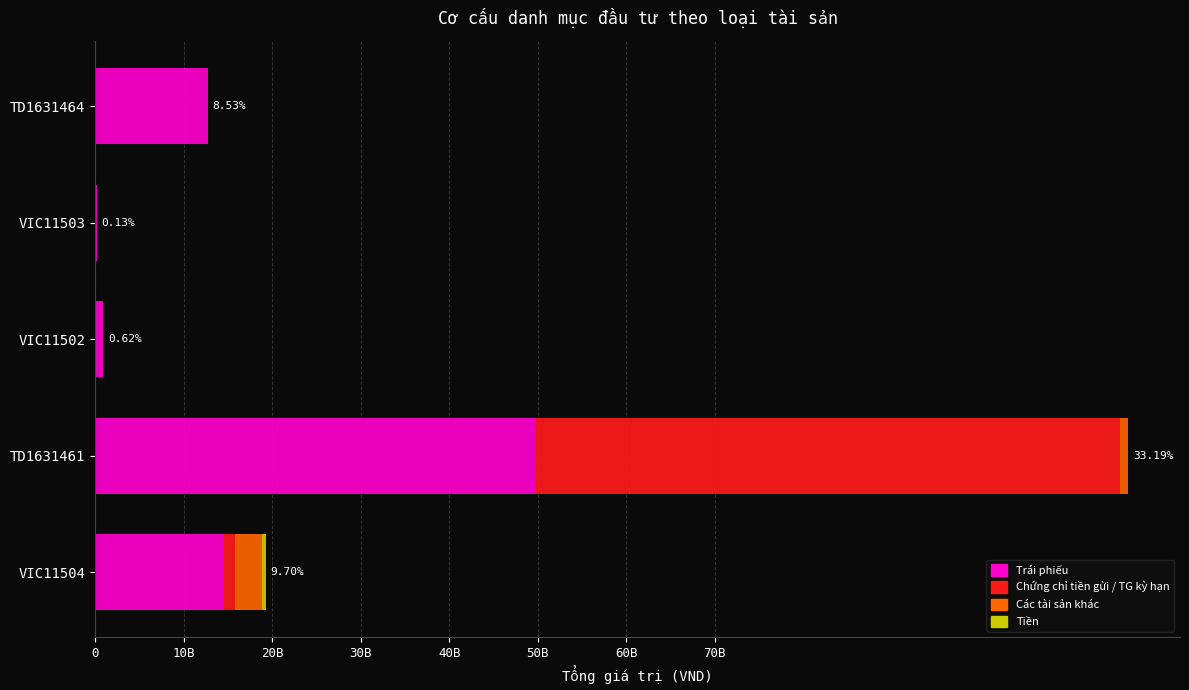

At how many categories does at least one series exceed 41031271546?

1